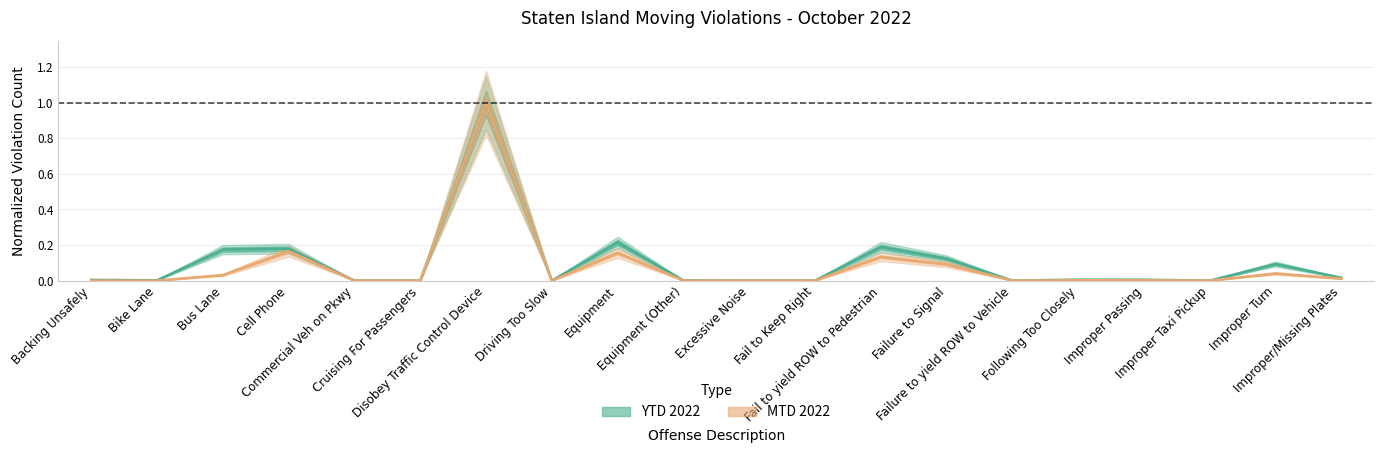

List the series in order of their overall mean, lowest first.

MTD 2022, YTD 2022